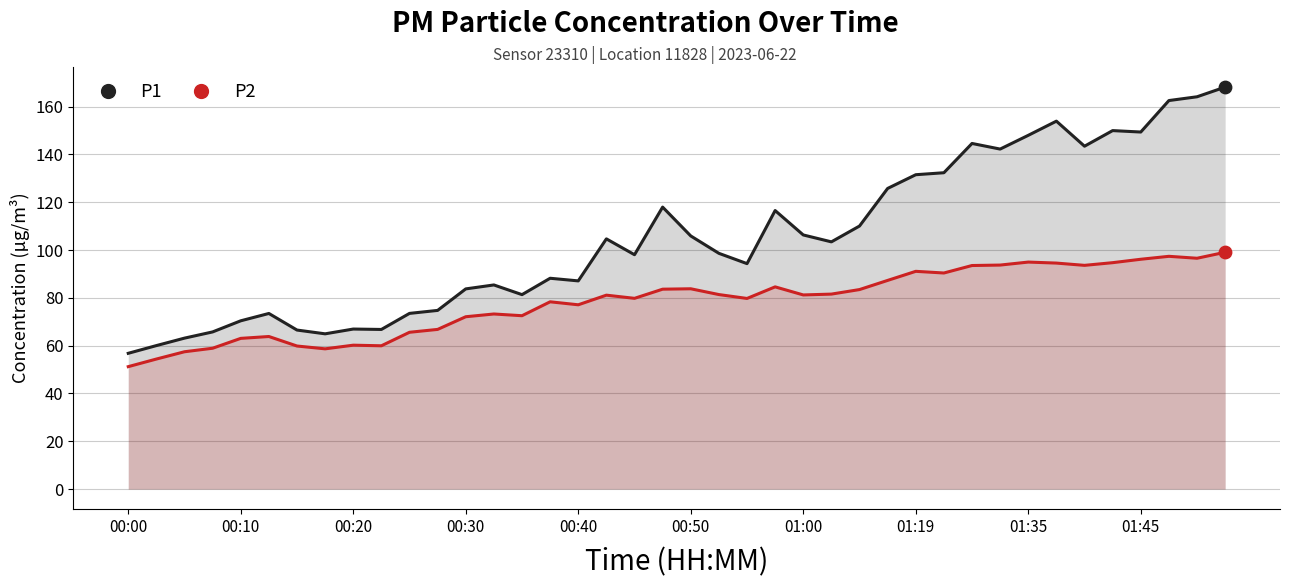

Which series has the widest spread of Y values?

P1